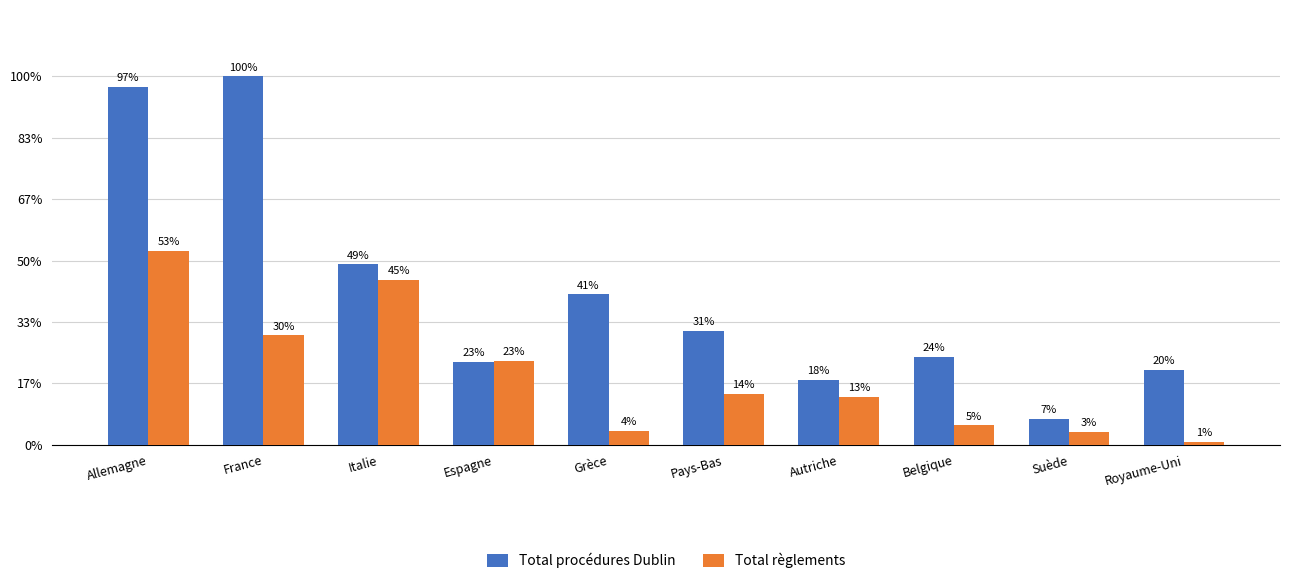

Which series has the largest range (max minus min)?

Total procédures Dublin